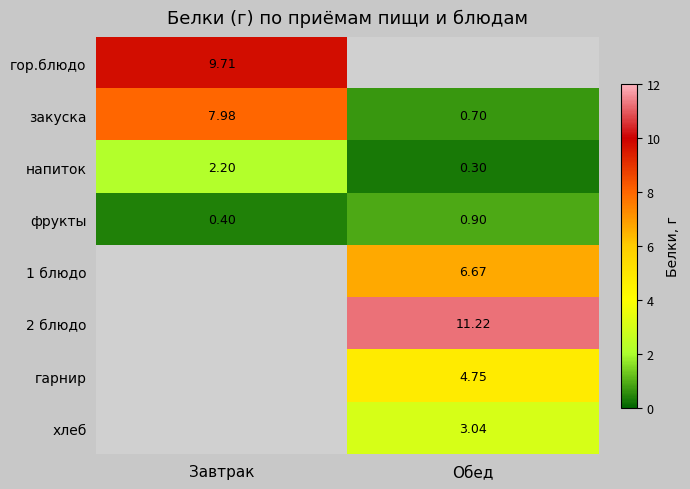

At which label does фрукты reach its minimum?

Завтрак